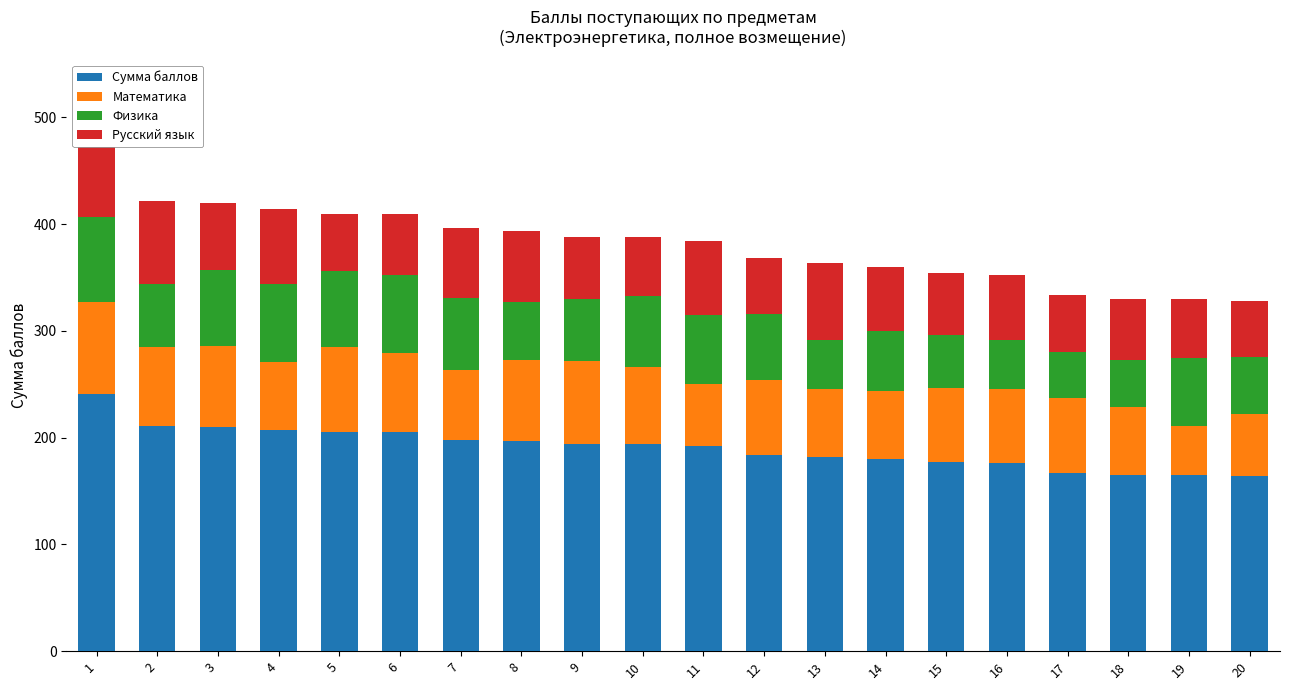

What is the minimum value for Сумма баллов?

164